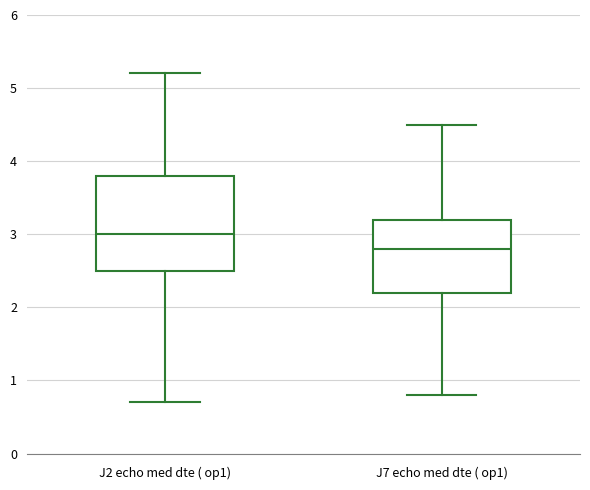

Which box has the highest median line?

J2 echo med dte ( op1)